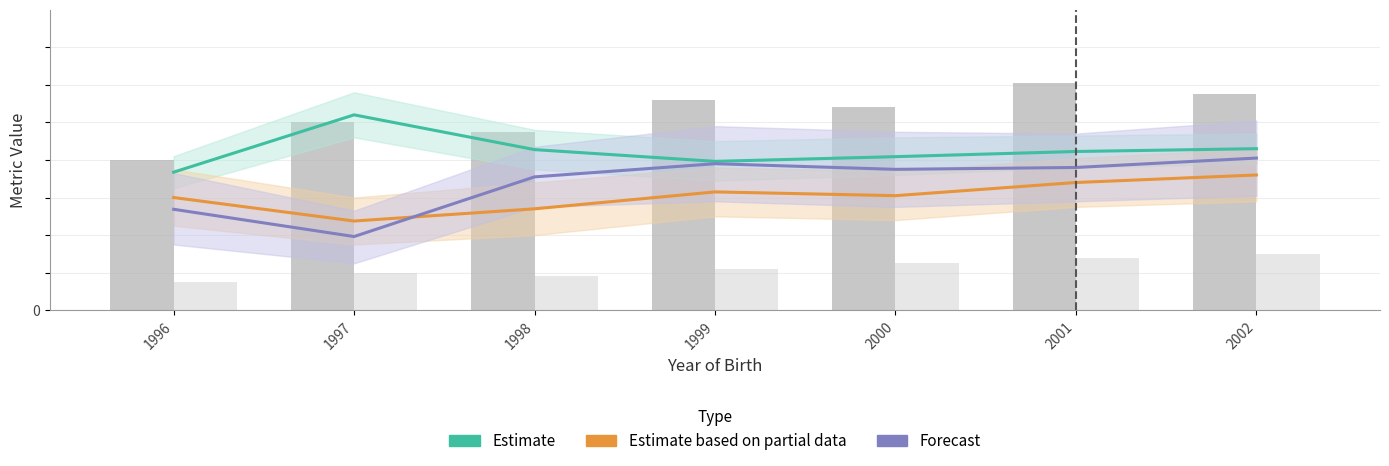

What is the value of the Estimate bar at the 1st from the left?

7.3